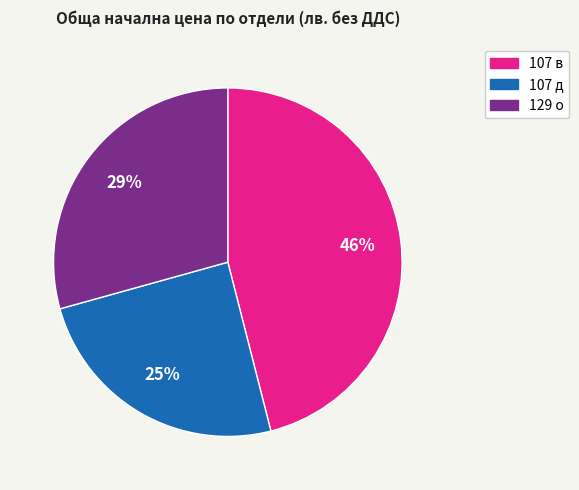

What is the smallest slice in the pie chart?

107 д